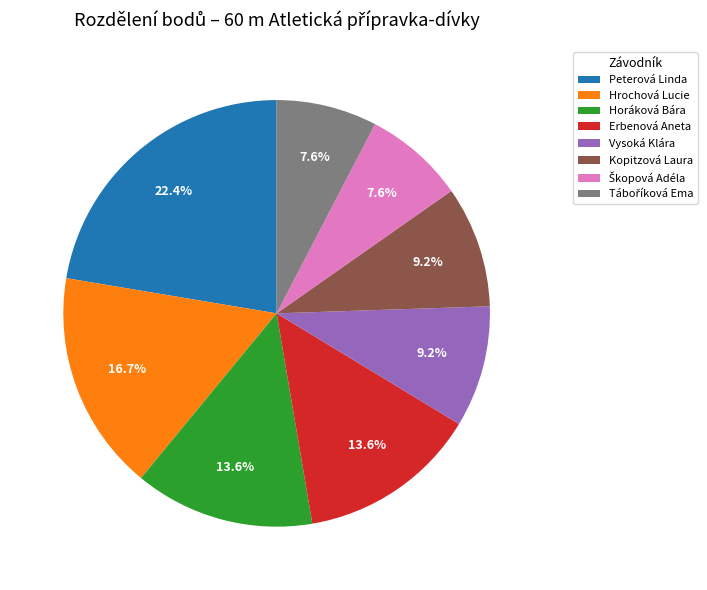

What is the ratio of the value at Hrochová Lucie to the value at Horáková Bára?

1.2